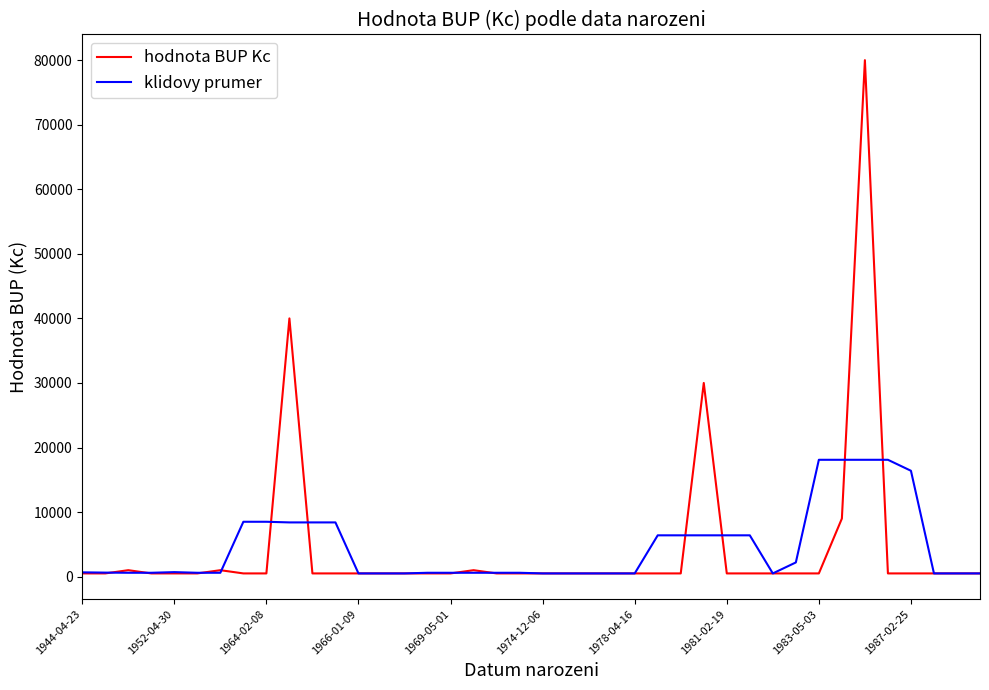

List the series in order of their peak value, highest first.

hodnota BUP Kc, klidovy prumer